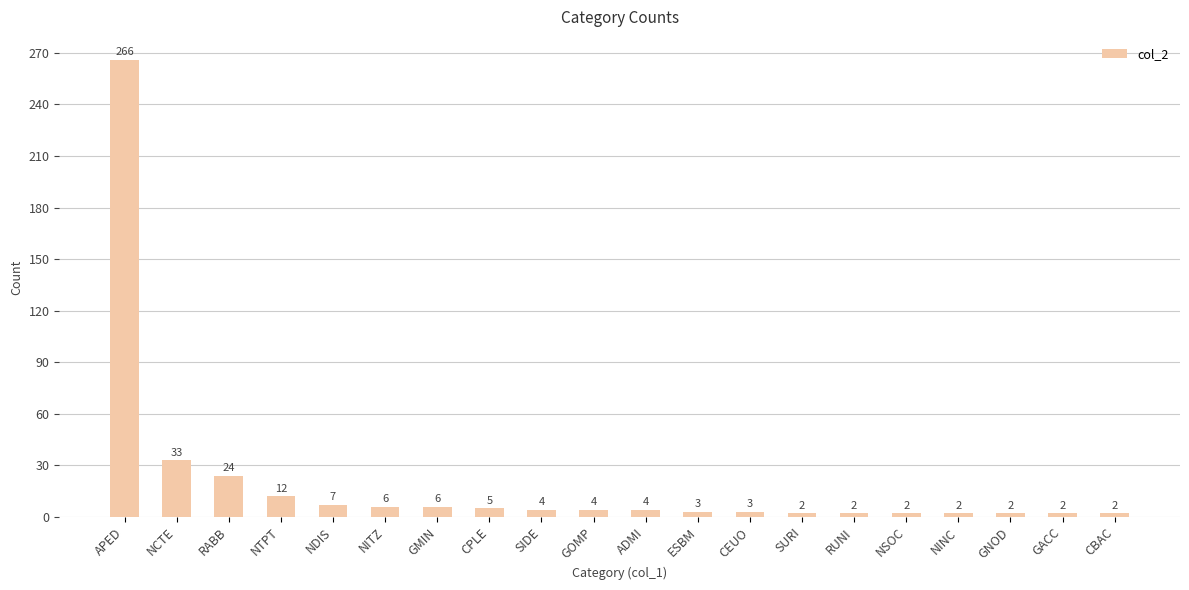

What is the minimum value shown in the chart?

2